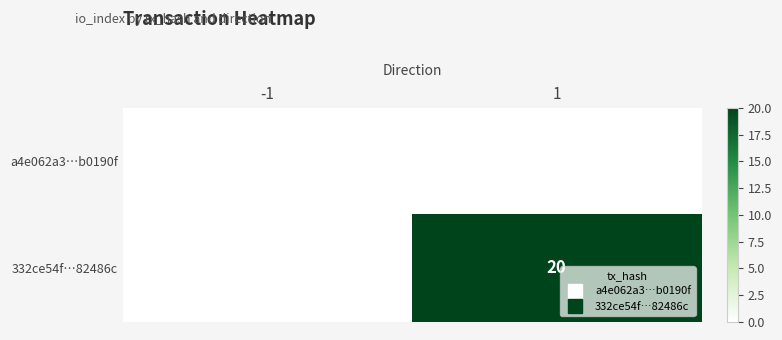

Which has a higher value, 1 or -1?

-1